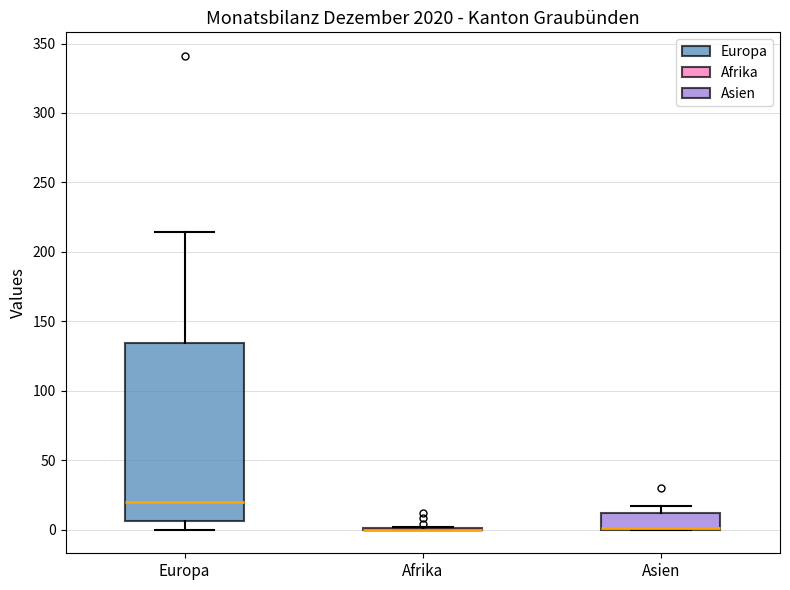

Which box is the tallest, from its lower edge to its upper edge?

Europa